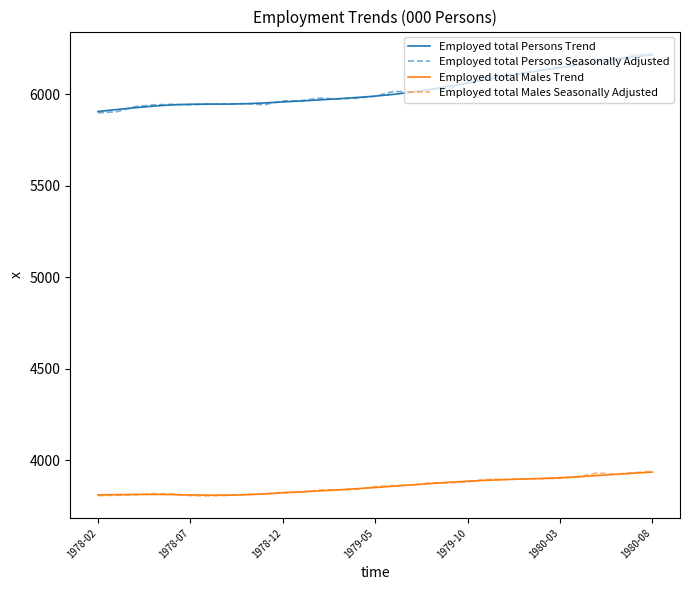

Which series has the largest range (max minus min)?

Employed total Persons Seasonally Adjusted